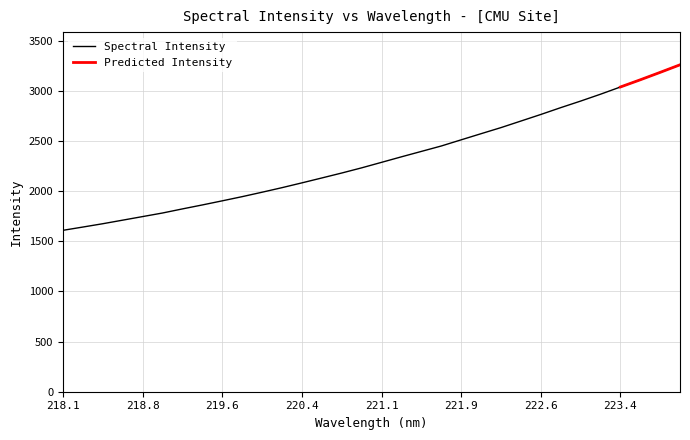

What is the average value?

2321.9